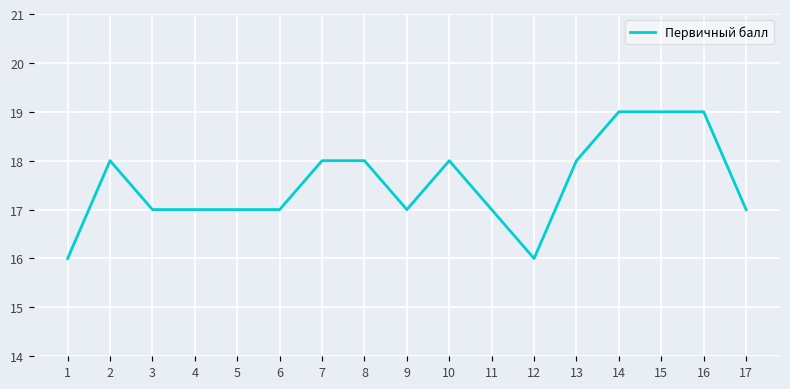

Reading left to right, extract all data points from this chart.

1=16	2=18	3=17	4=17	5=17	6=17	7=18	8=18	9=17	10=18	11=17	12=16	13=18	14=19	15=19	16=19	17=17